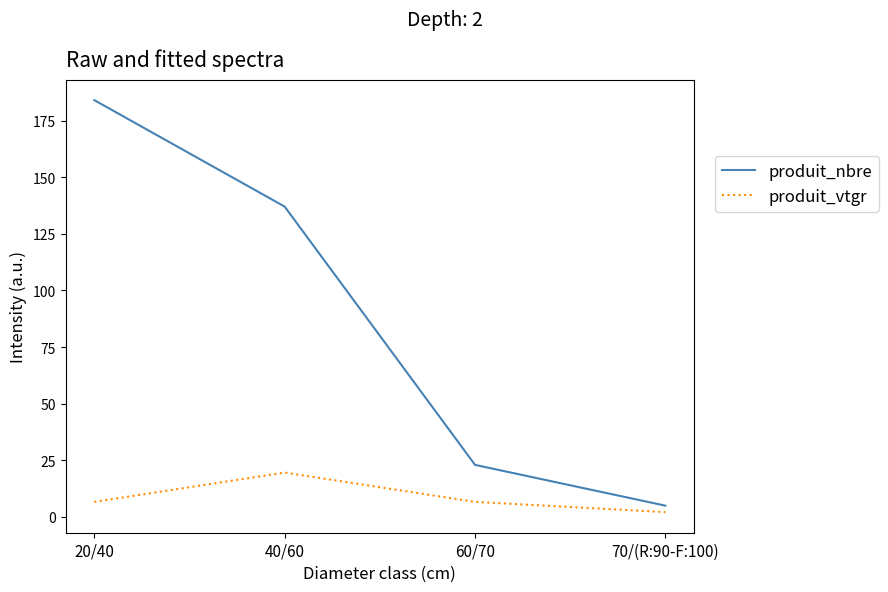

Count the number of categories in the chart.

4